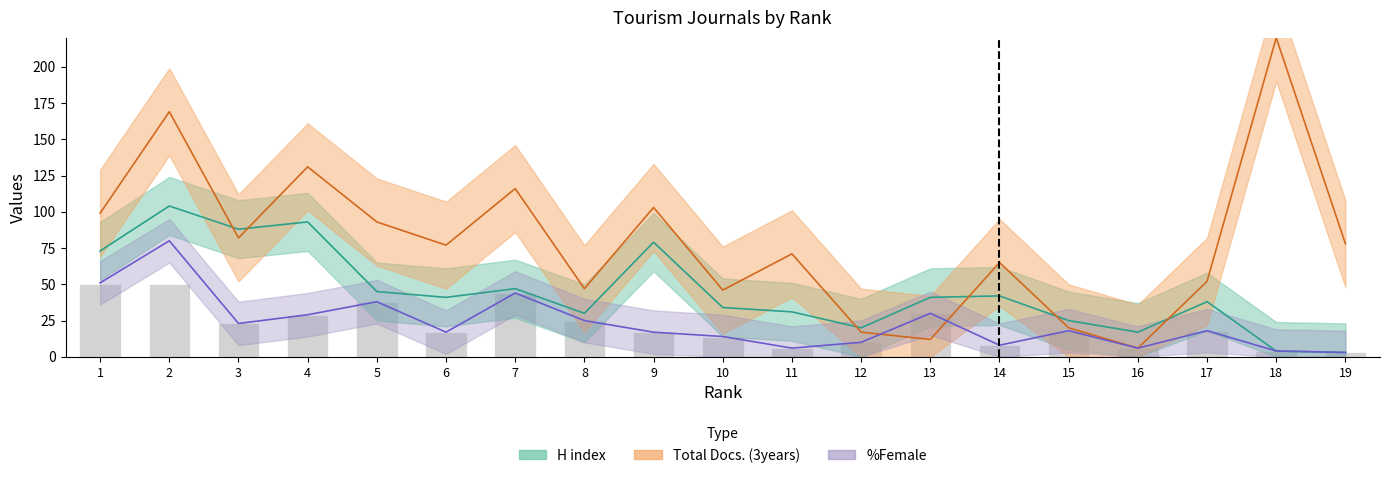

Which category has the lowest value in the H index series?

19